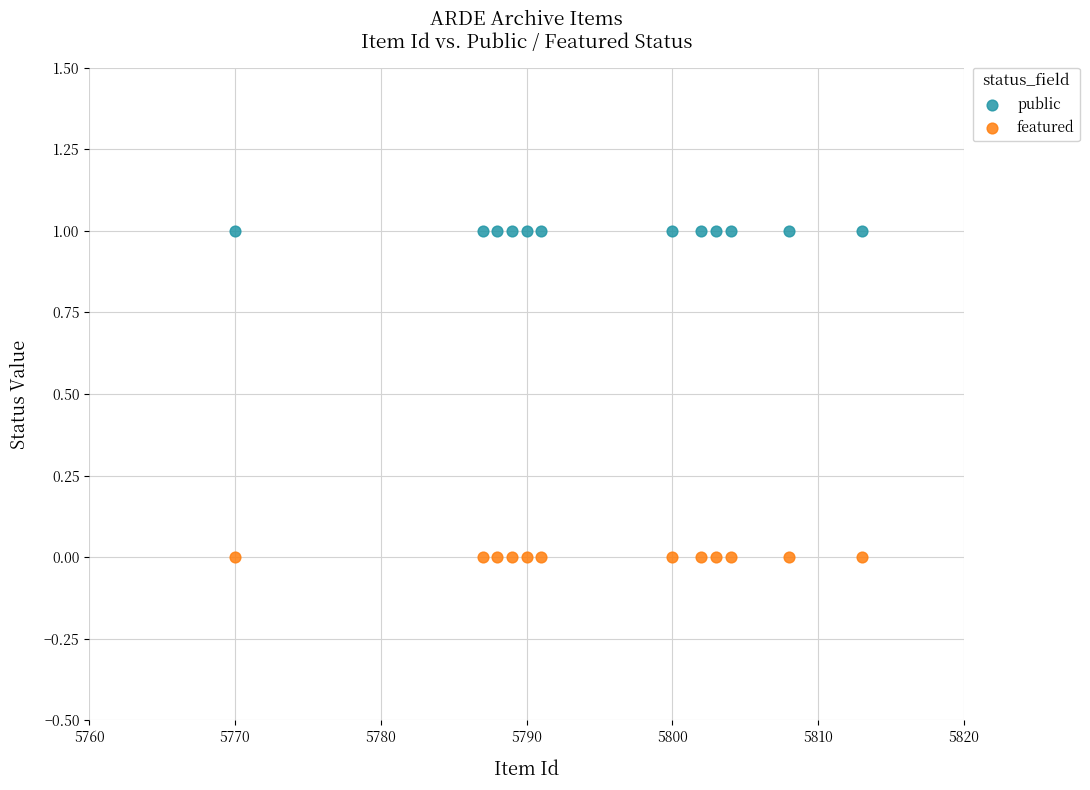

Which series contains the highest Y value?

public